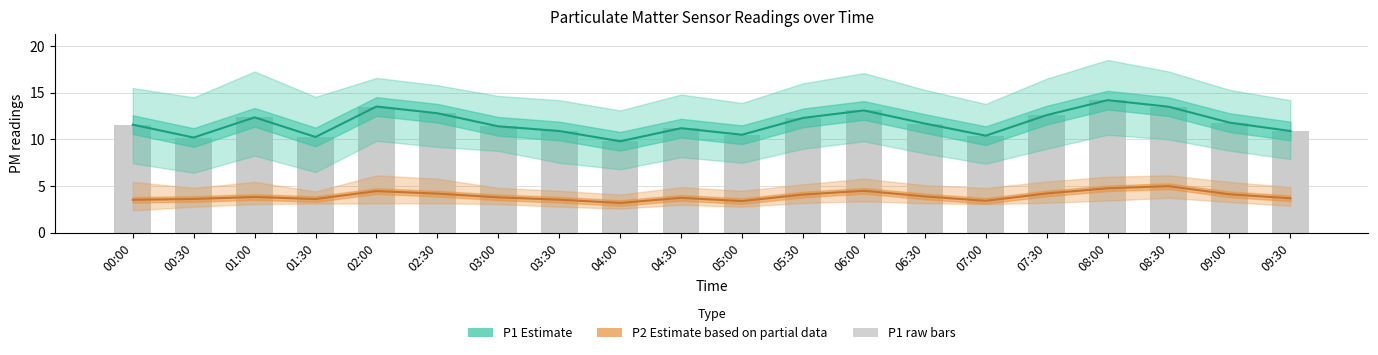

What is the spread (max minus min) of values at 00:00?

8.0